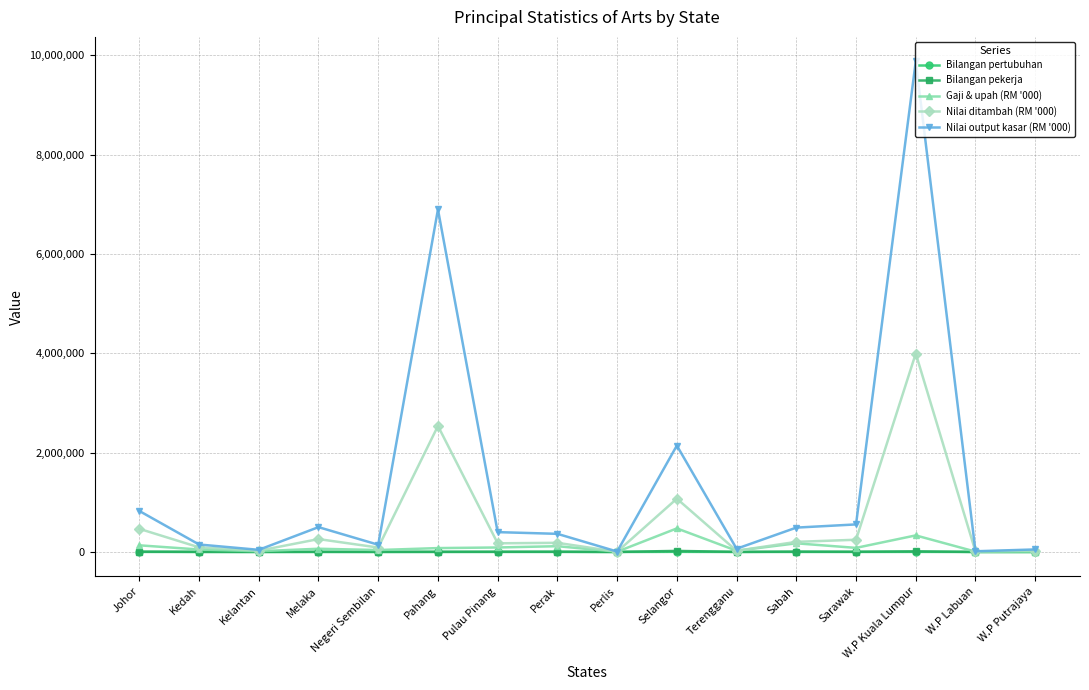

Which series has the largest total across all categories?

Nilai output kasar (RM '000)